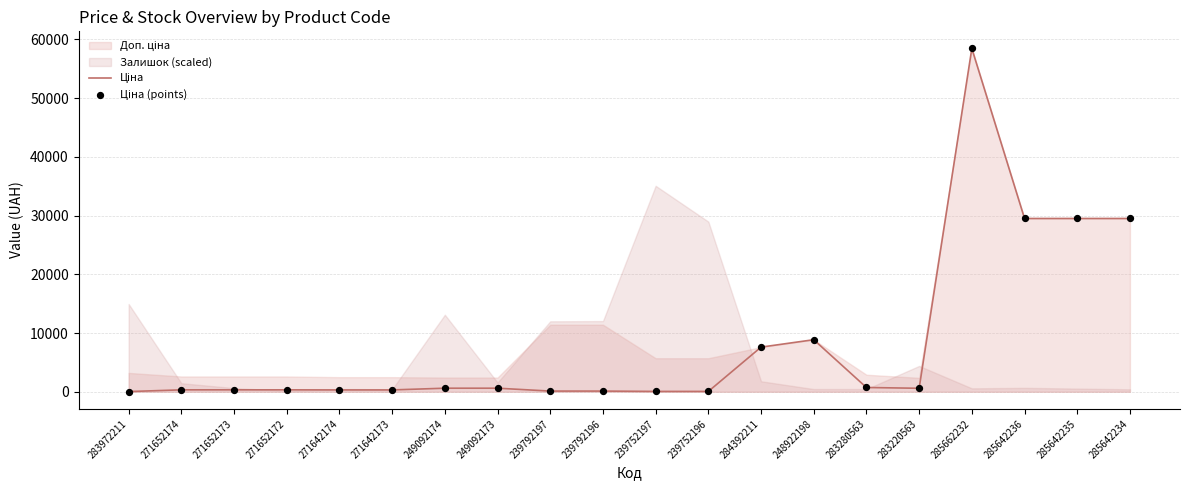

Is the value of Ціна at 283220563 greater than the value of Ціна (points) at 271642173?

Yes